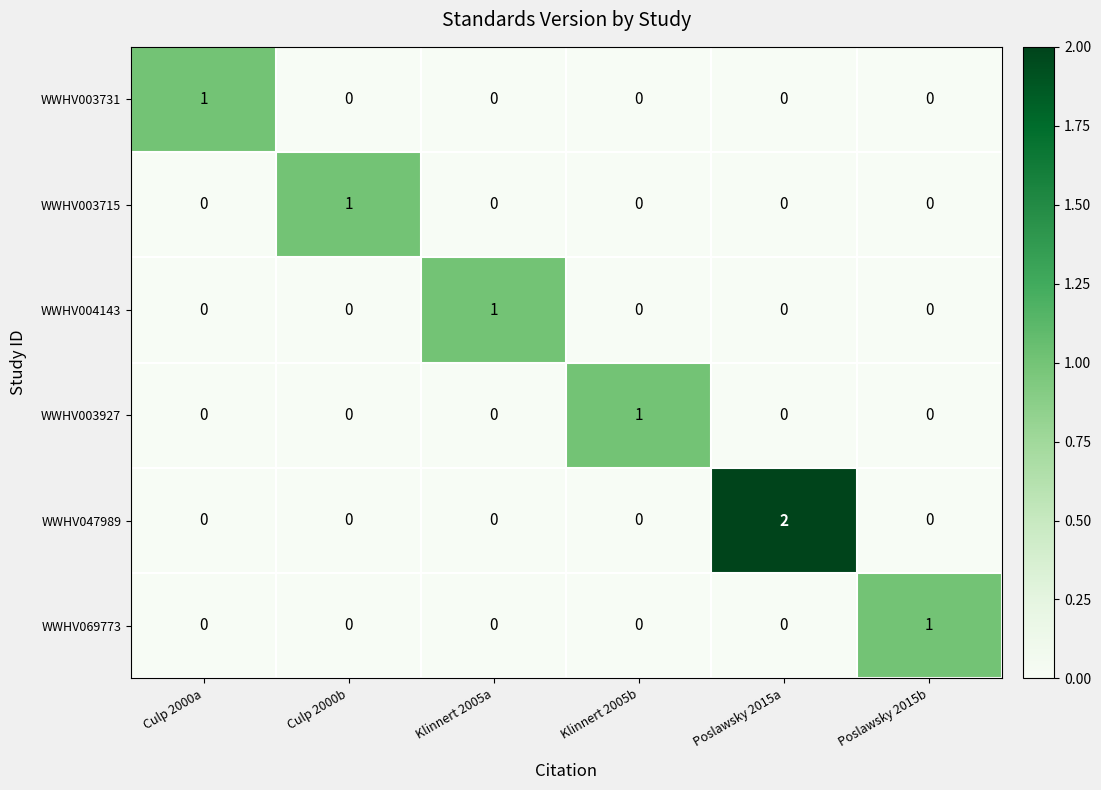

Which series has the largest total across all categories?

WWHV047989